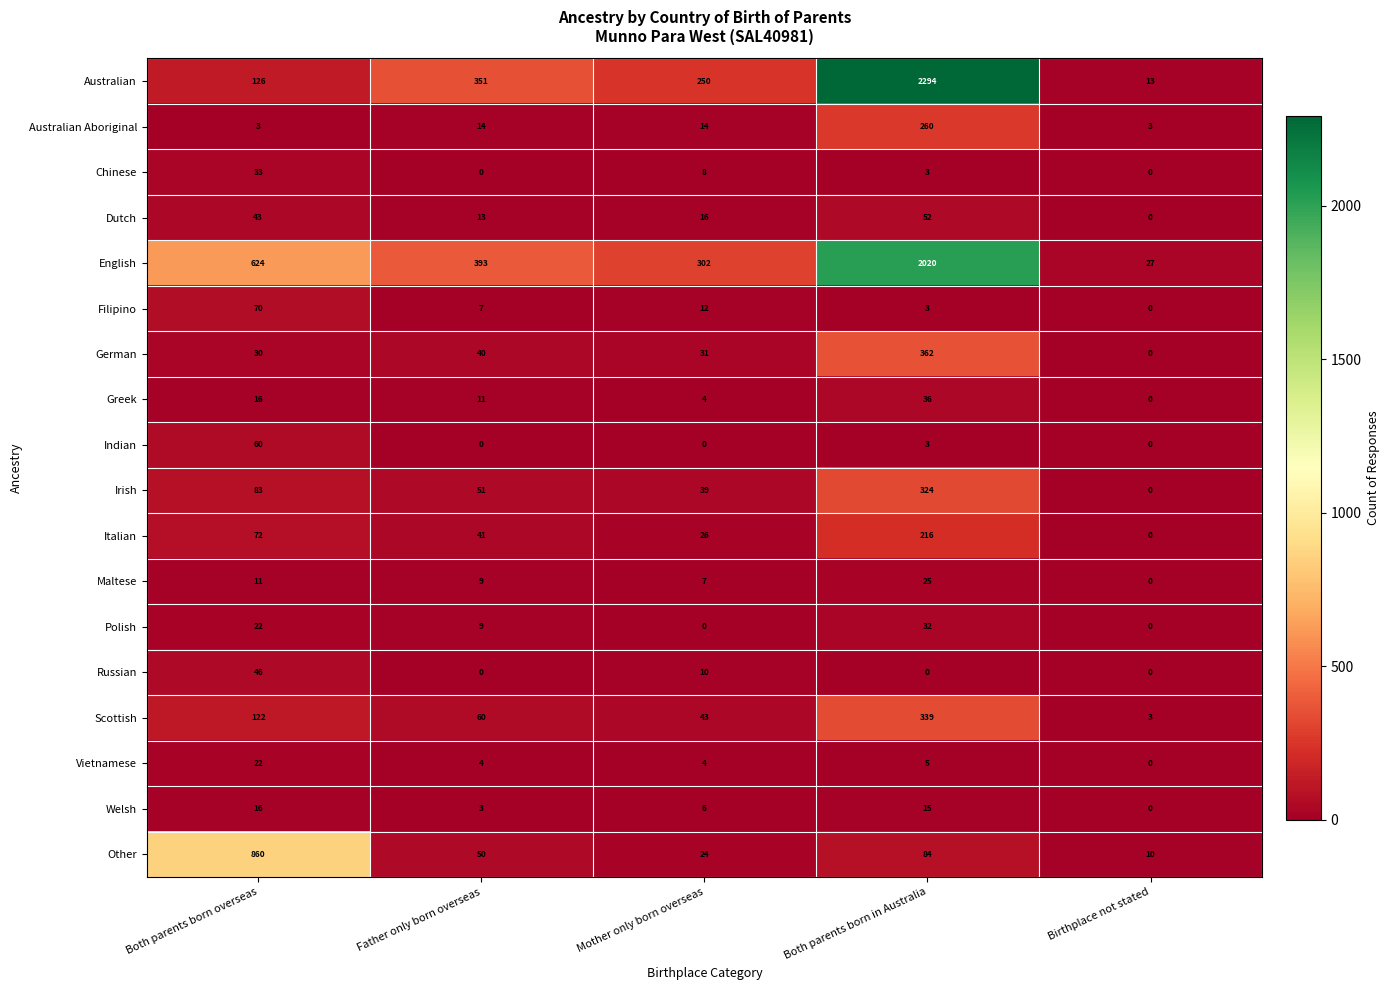

Is the value of Maltese at Mother only born overseas greater than the value of Irish at Birthplace not stated?

Yes